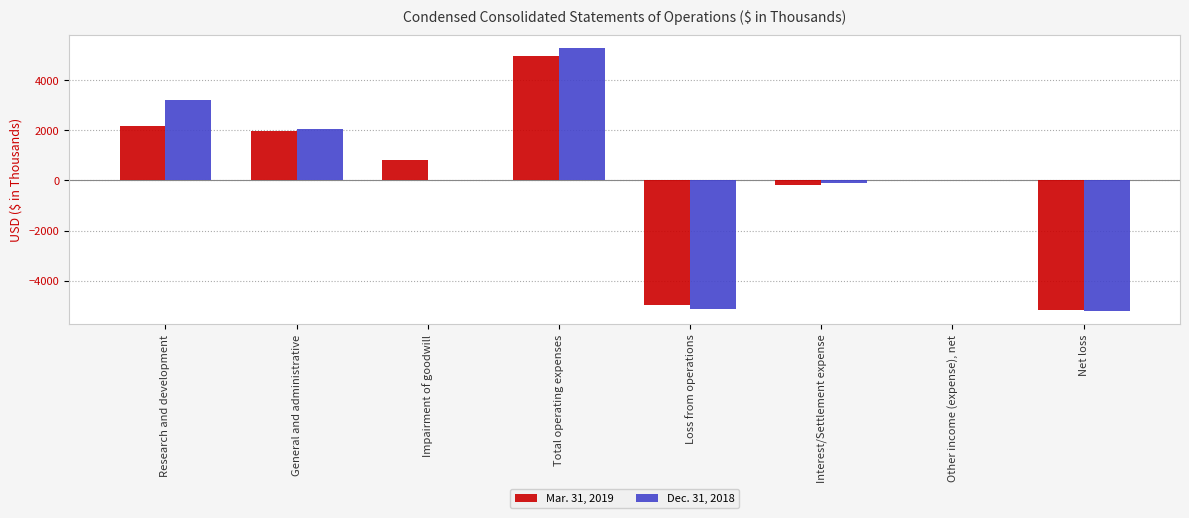

What is the total value across all series at Net loss?

-10377